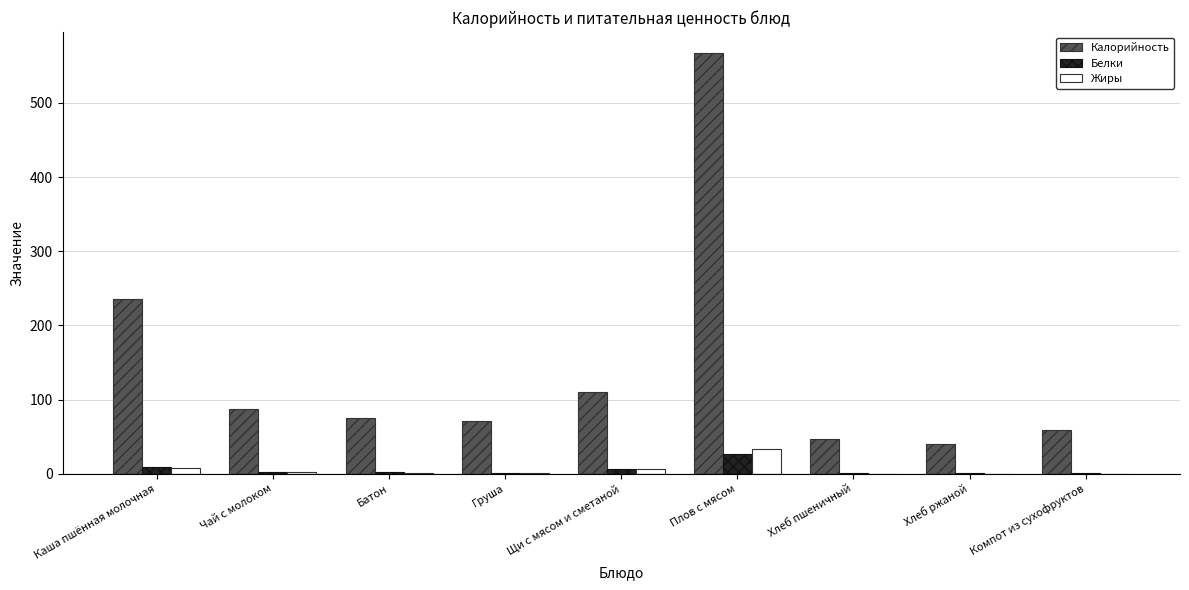

How many groups of bars are there?

9